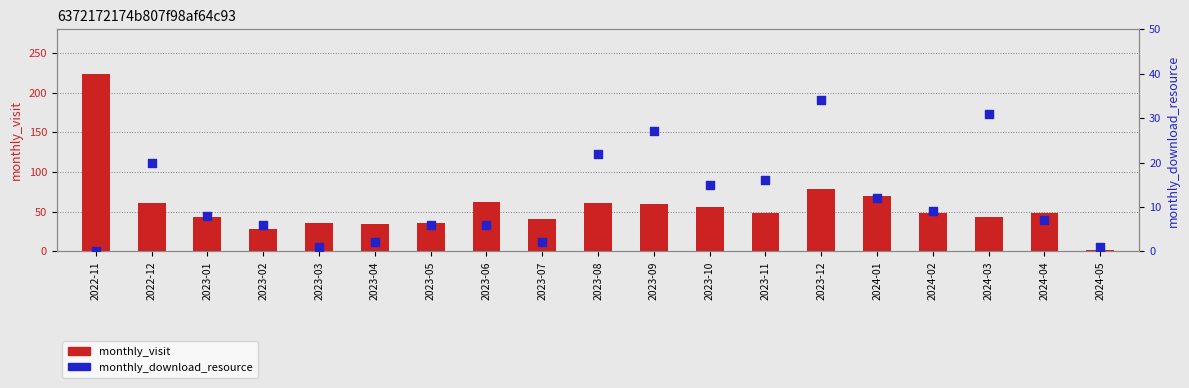

Which series has the widest spread of Y values?

monthly_visit